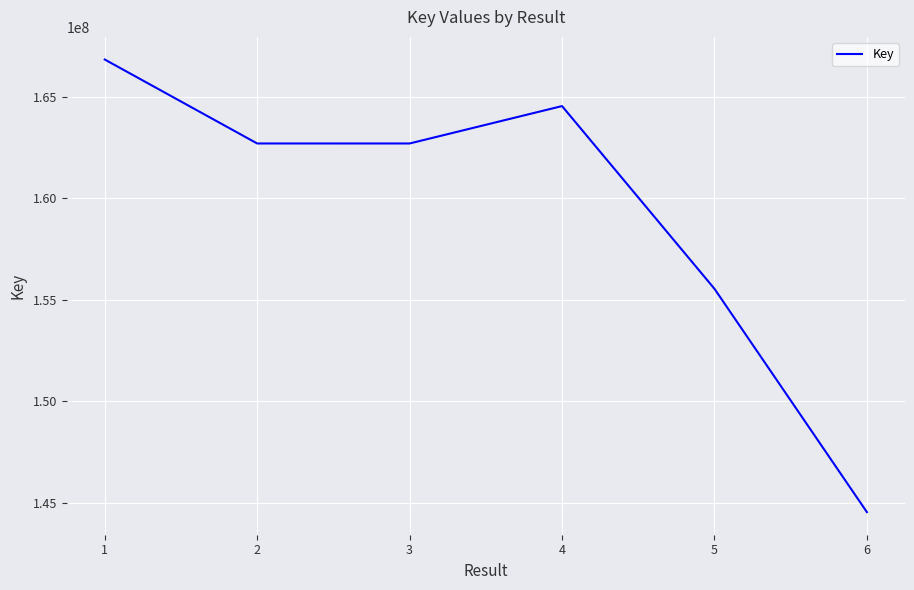

The value at 4 is 164537587. True or false?

True